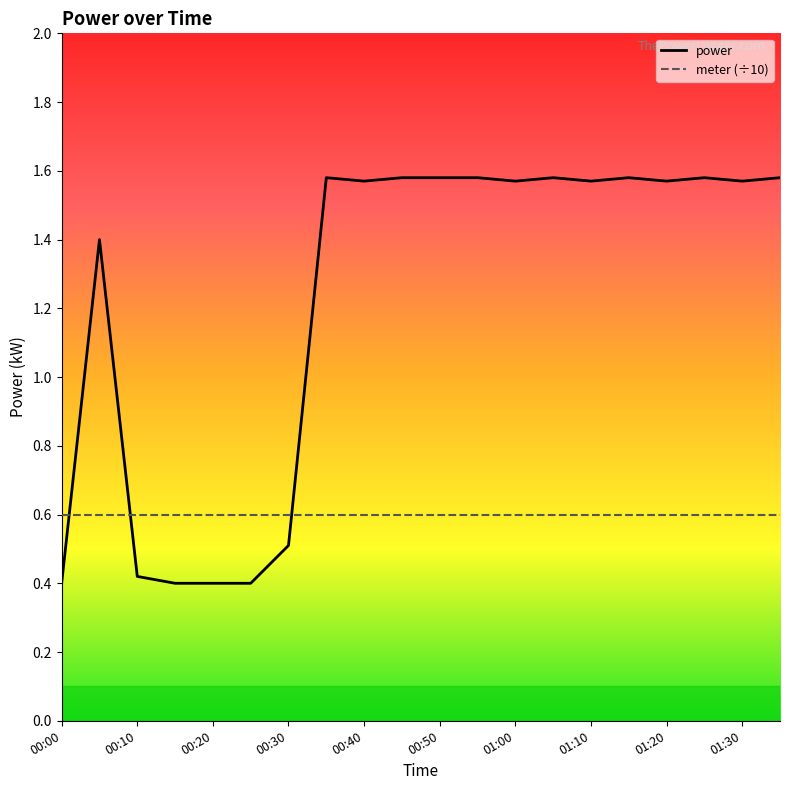

What is the difference between the maximum and minimum values in the power series?

1.2